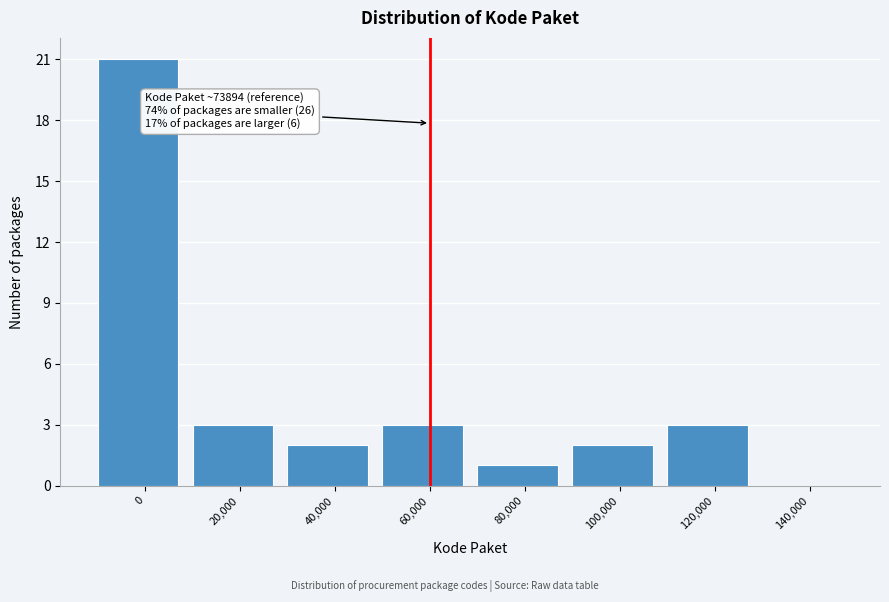

Reading left to right, list all the values displayed in this chart.

0=21	20,000=3	40,000=2	60,000=3	80,000=1	100,000=2	120,000=3	140,000=0